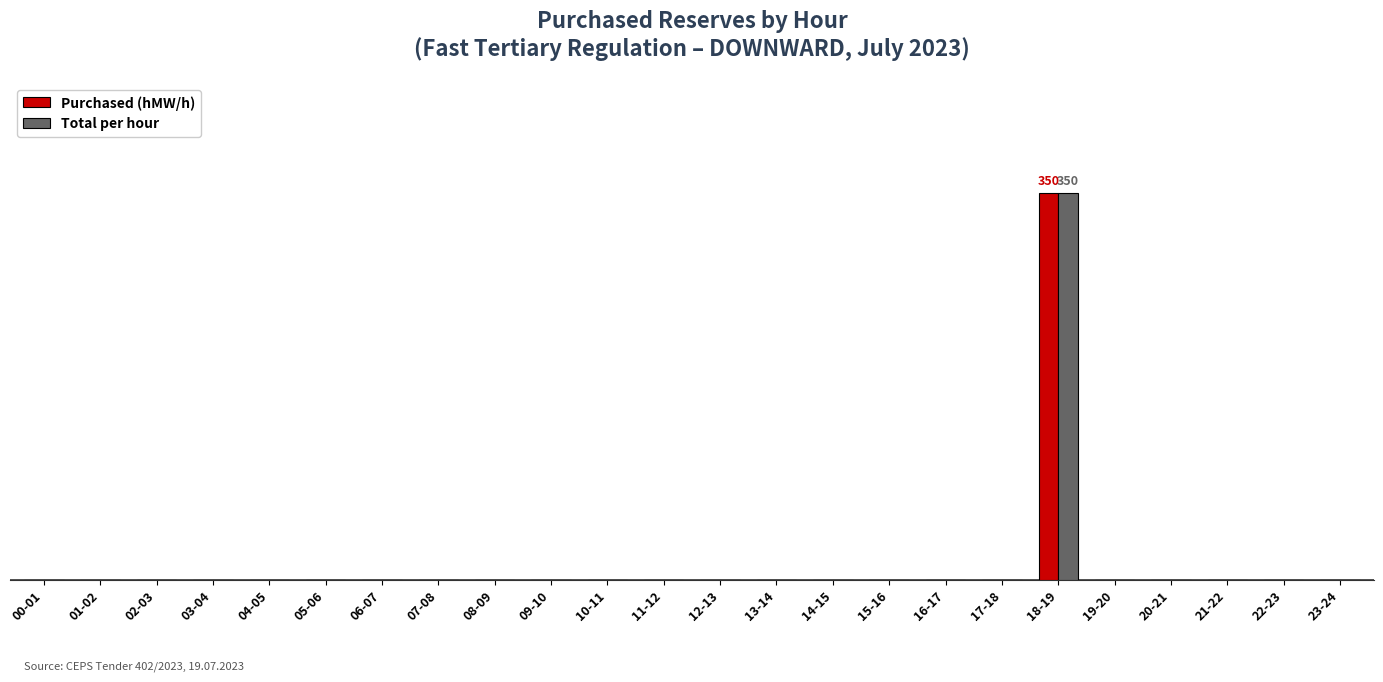

Reading left to right, what are all the values shown in this chart?

Purchased (hMW/h): 0	0	0	0	0	0	0	0	0	0	0	0	0	0	0	0	0	0	350	0	0	0	0	0
Total per hour: 0	0	0	0	0	0	0	0	0	0	0	0	0	0	0	0	0	0	350	0	0	0	0	0